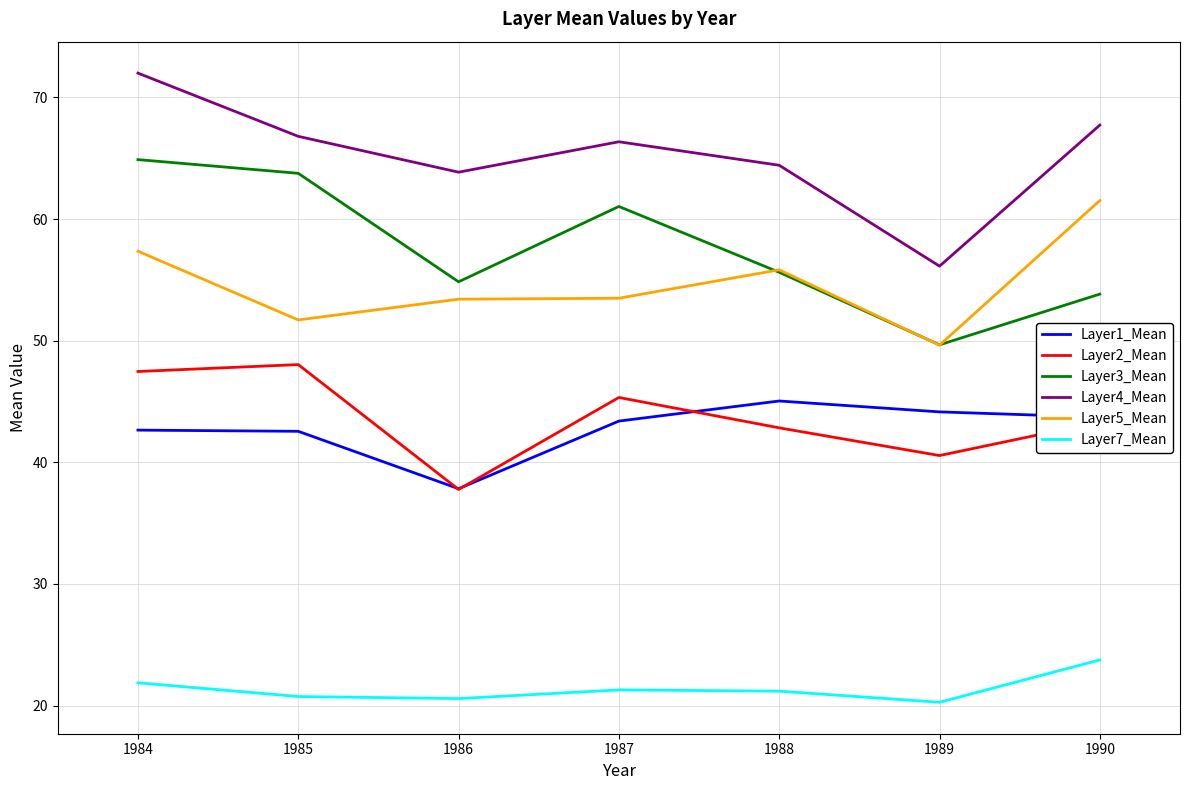

Does the chart display data point markers on the line(s)?

No